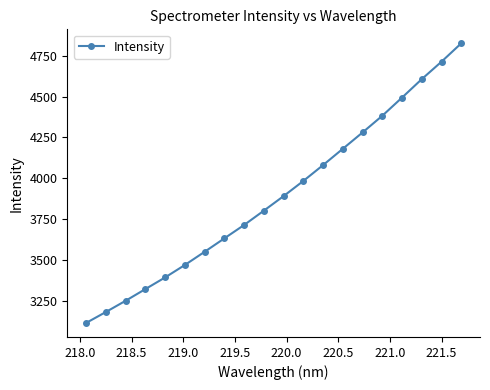

What is the value of the 9th point from the left?

3714.0